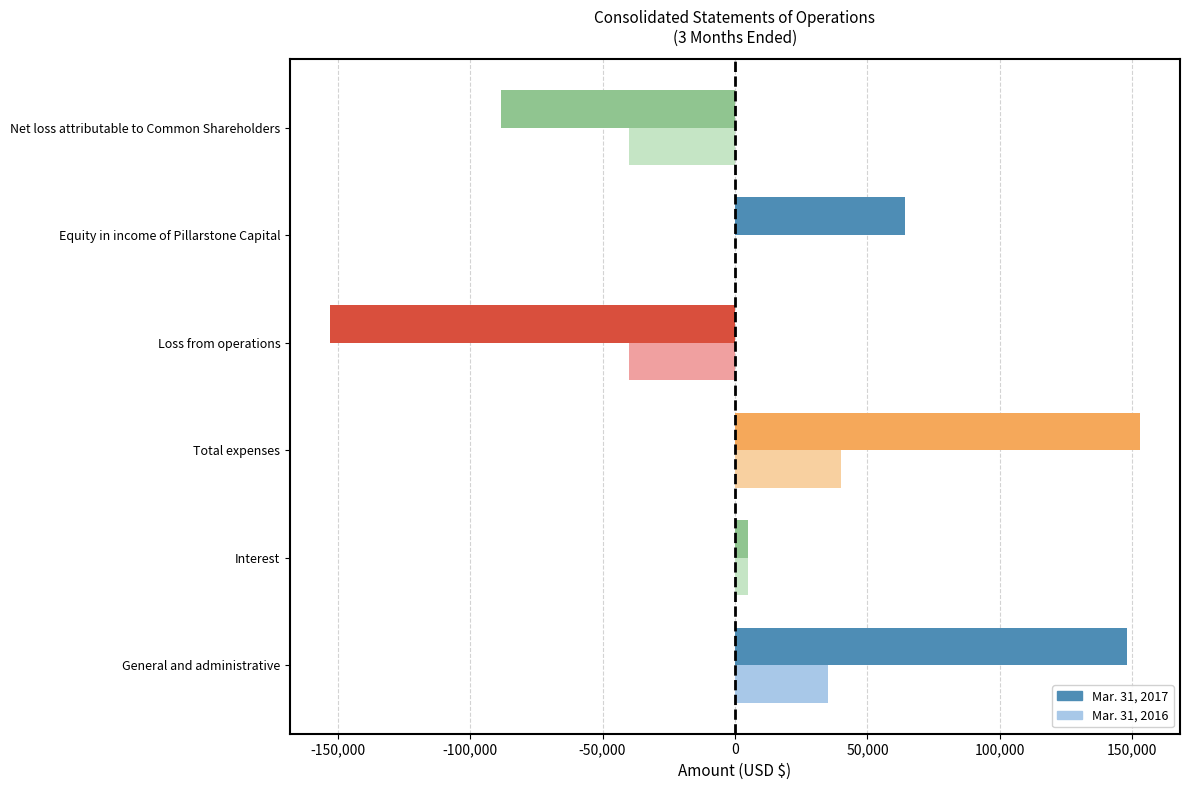

What are all the series names shown in the legend?

Mar. 31, 2017, Mar. 31, 2016